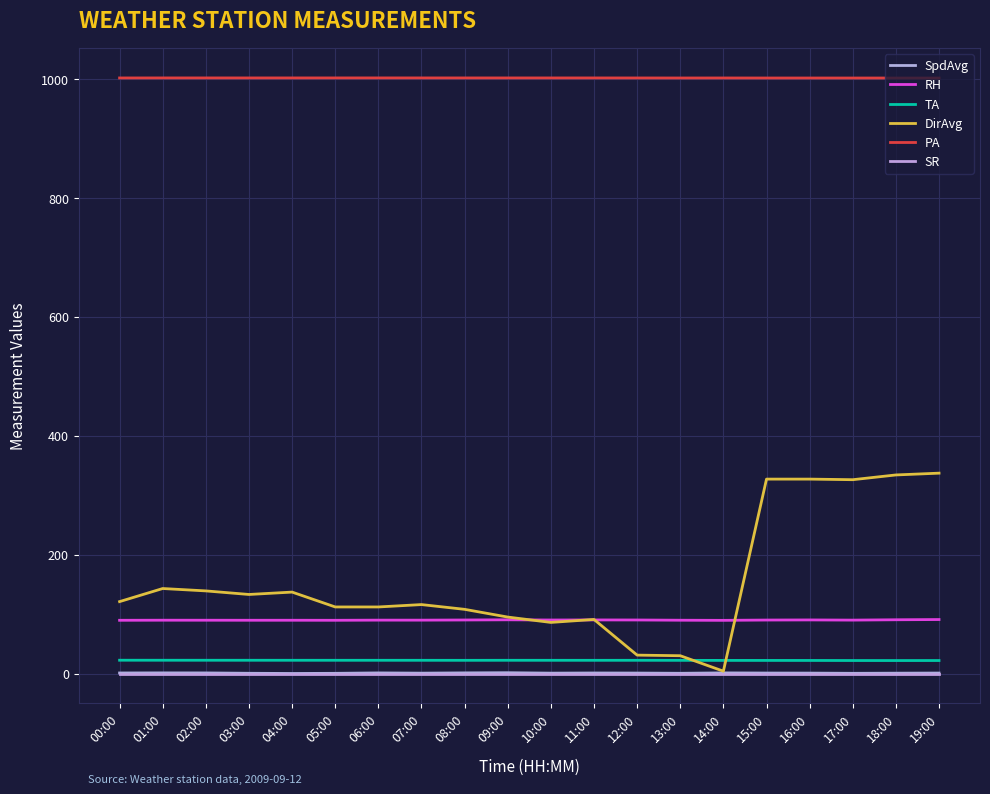

True or false: SpdAvg and SR cross at least once.

False